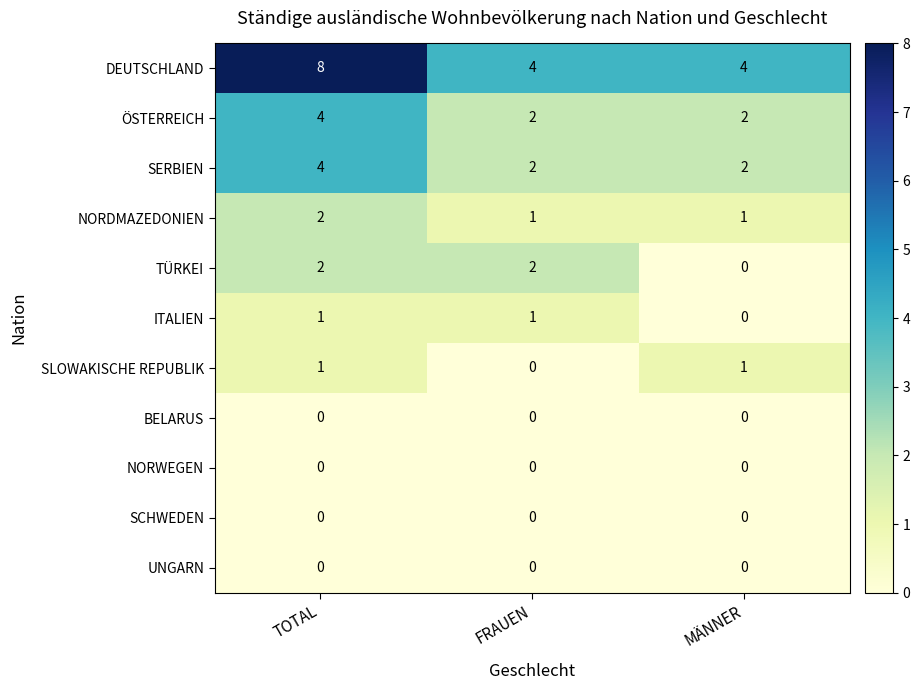

How many positive values does the SLOWAKISCHE REPUBLIK series have?

2